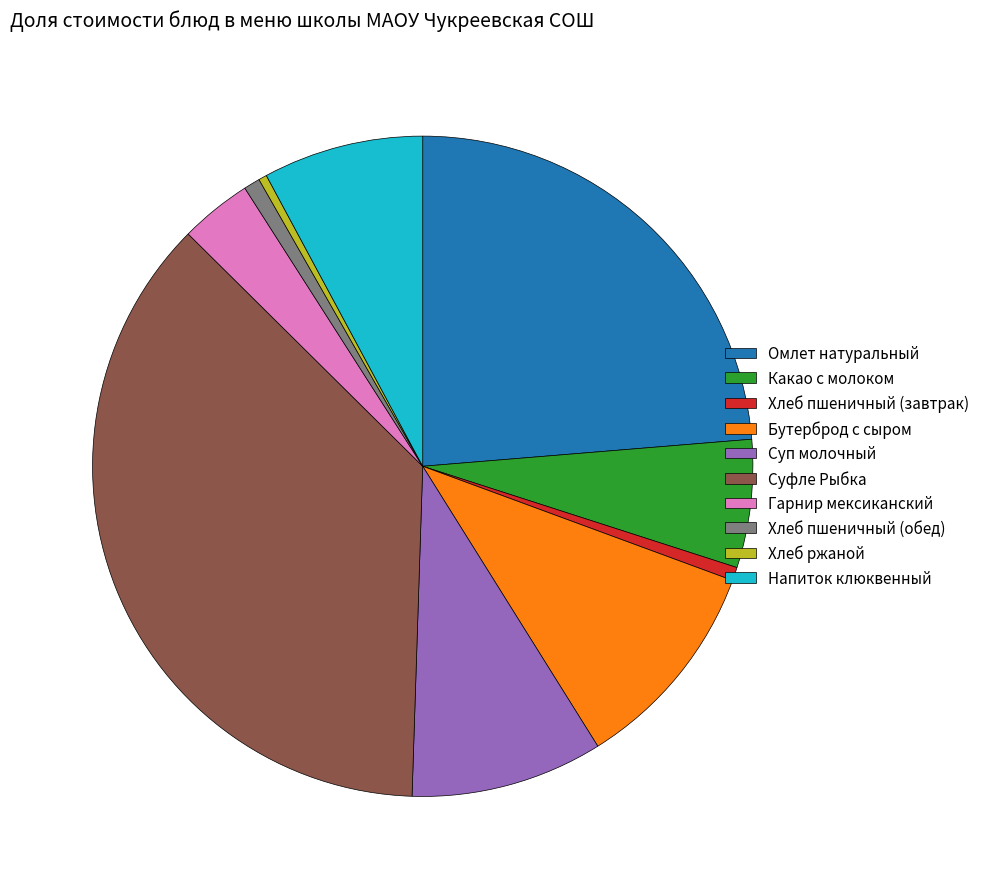

Between Суфле Рыбка and Суп молочный, which is larger?

Суфле Рыбка